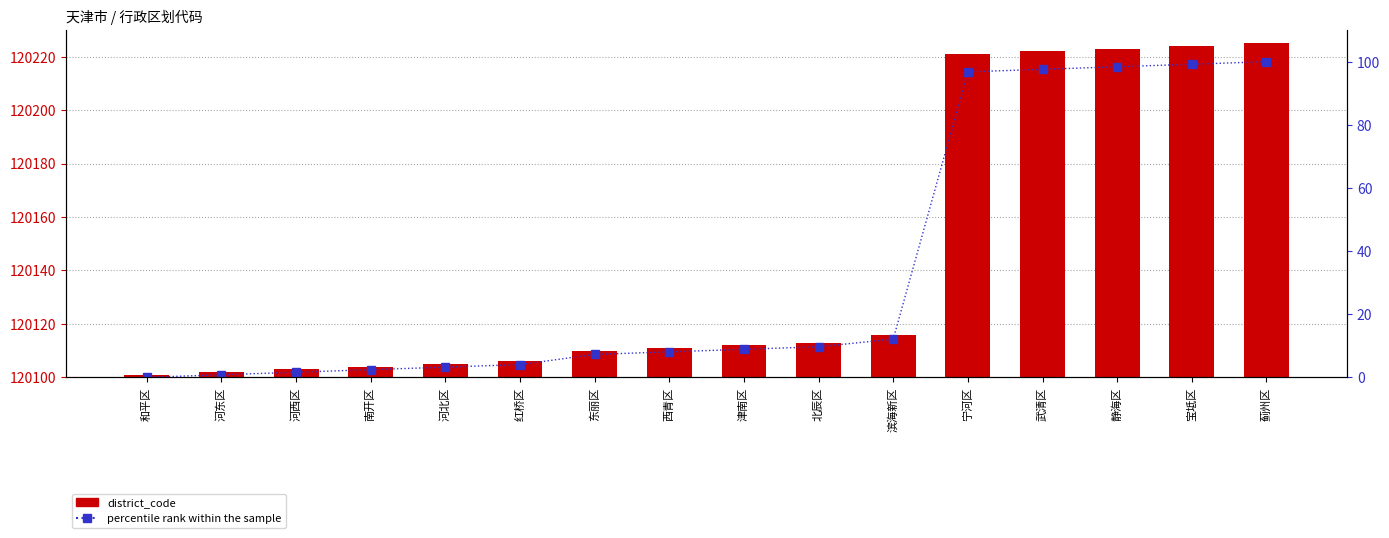

At how many categories does at least one series exceed 81808?

16